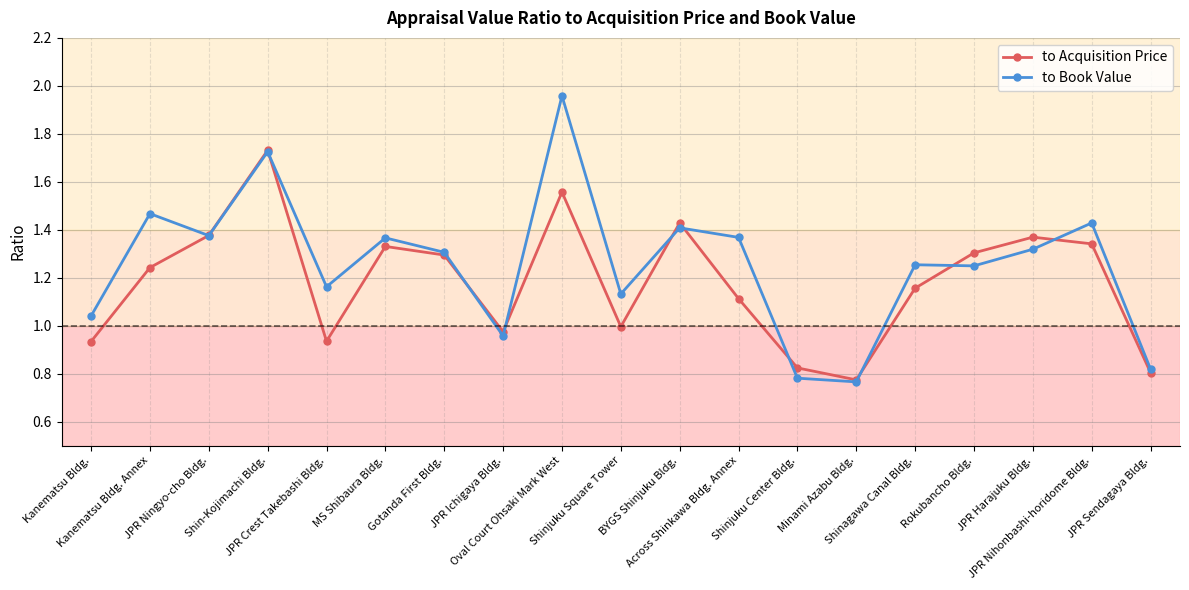

How many values in the to Book Value series exceed 1?

15